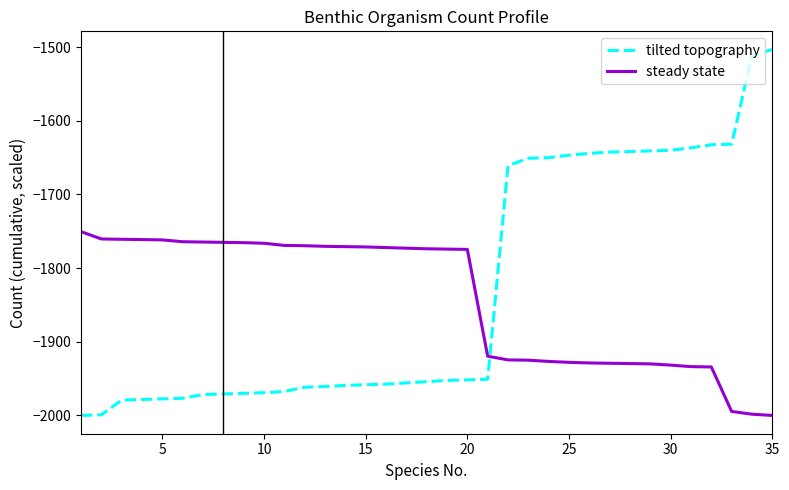

Which series has the widest spread of values?

tilted topography